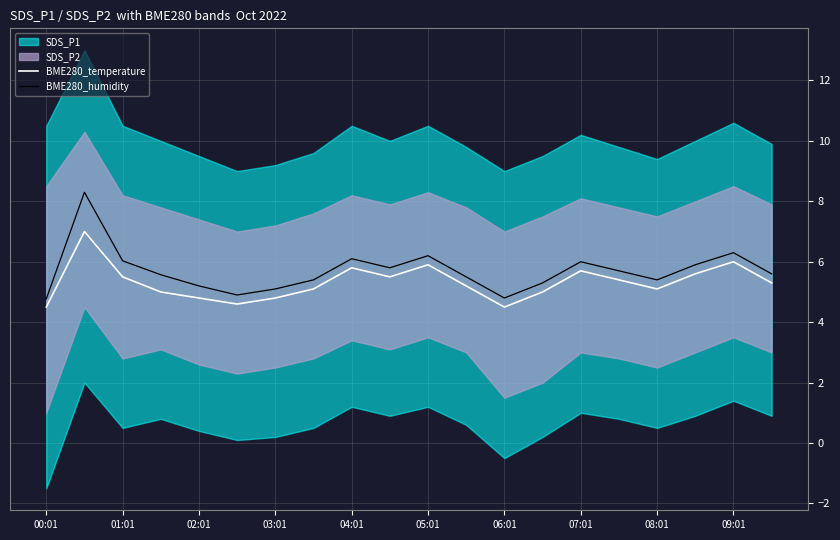

What is the difference between the maximum and minimum values in the BME280_humidity series?

3.5